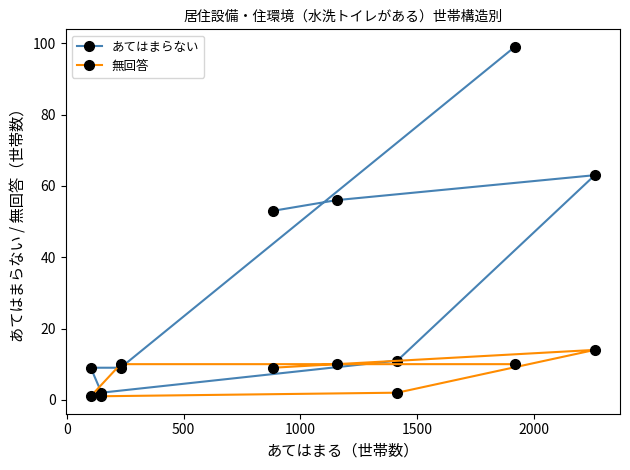

List the series in order of their overall mean, lowest first.

無回答, あてはまらない